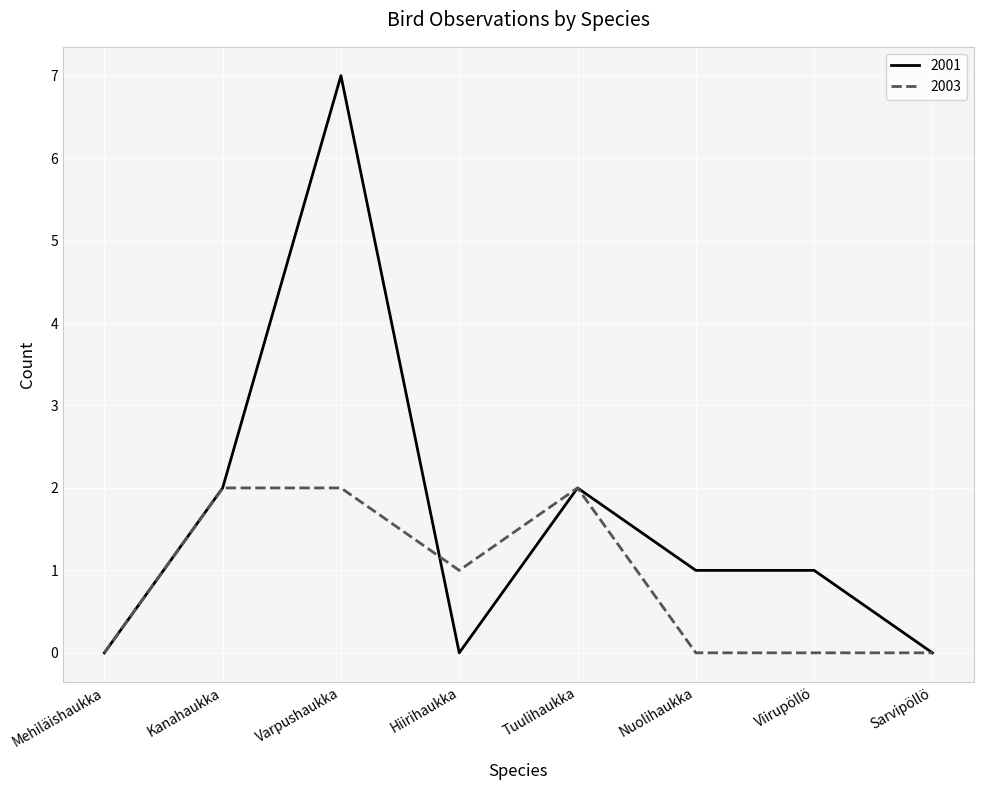

What value does the 2003 series have at Tuulihaukka?

2